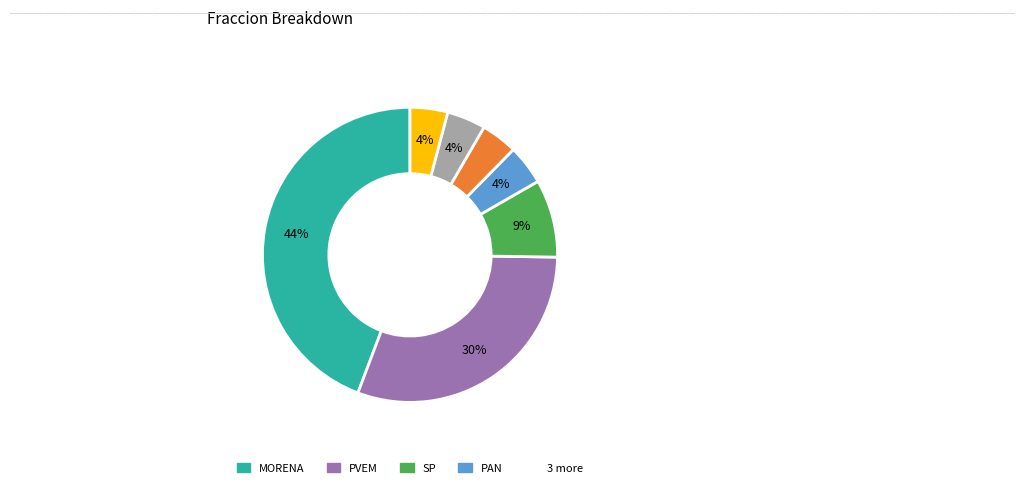

To the nearest percent, what is the difference between the largest and smallest slice percentages?

40%